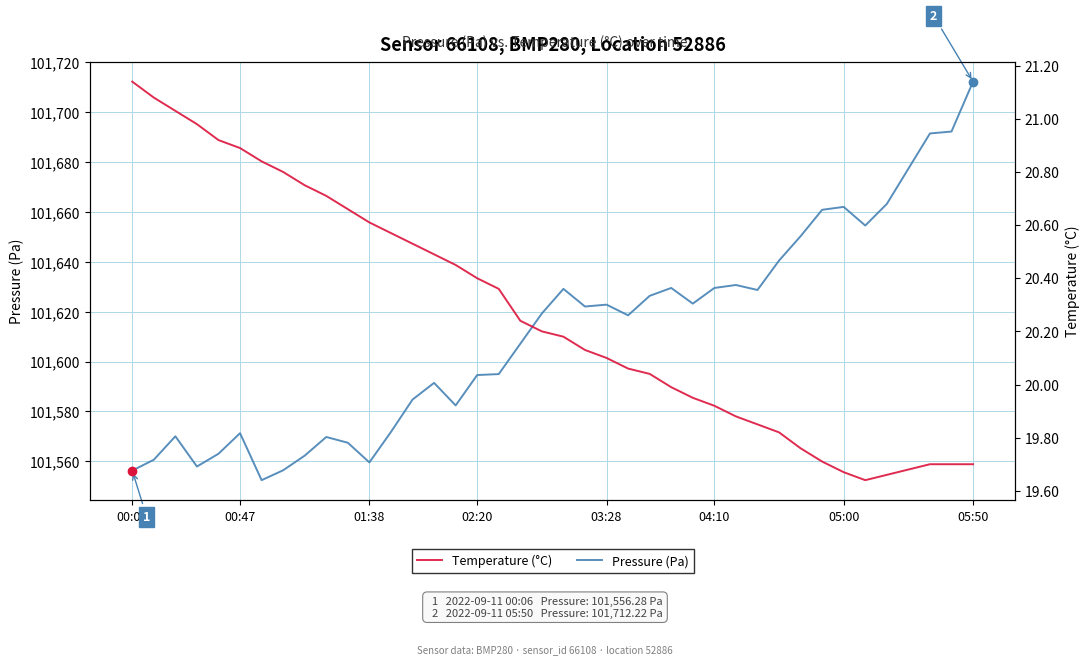

What is the maximum value for Pressure (Pa)?

101712.2